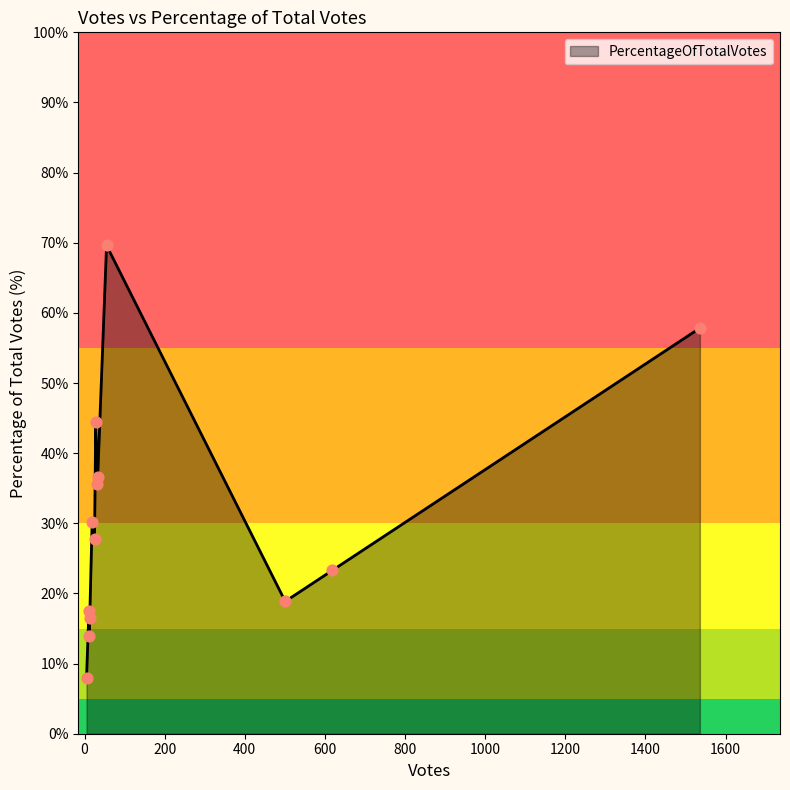

What is the change in value from 19 to 25?

-2.4